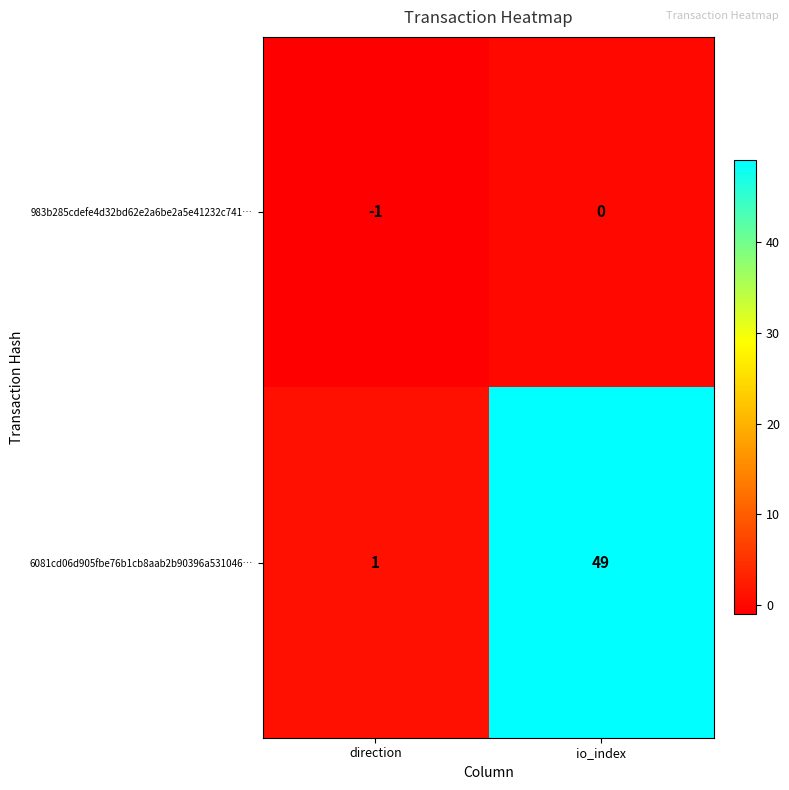

The value of 6081cd06d905fbe76b1cb8aab2b90396a531046… at direction is 1. True or false?

True